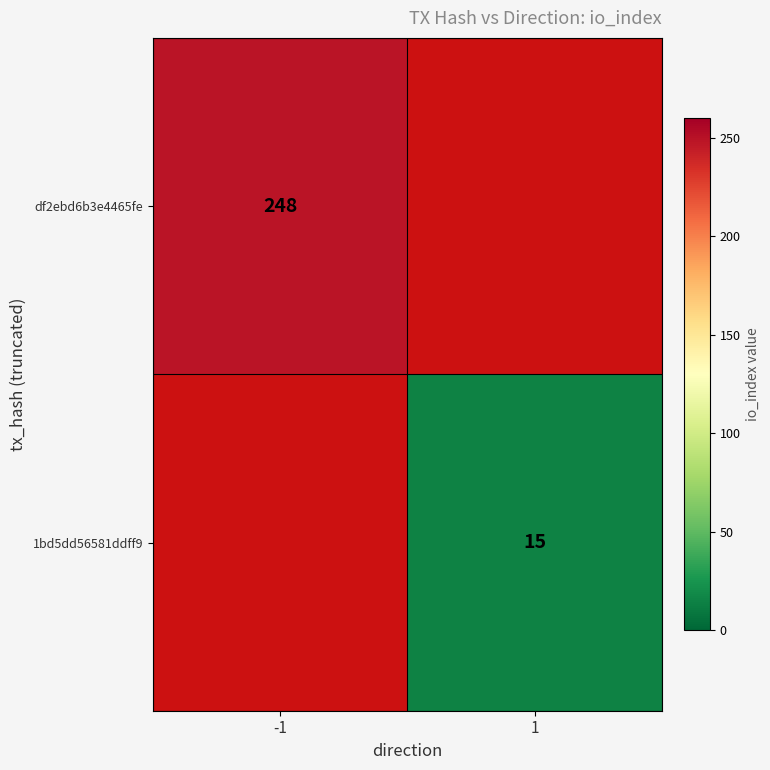

Is the value of 1bd5dd56581ddff9 at 1 greater than the value of df2ebd6b3e4465fe at -1?

No